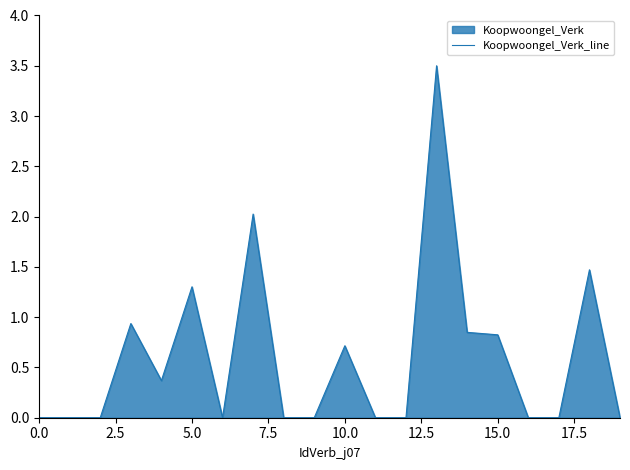

What is the maximum value shown in the chart?

3.5